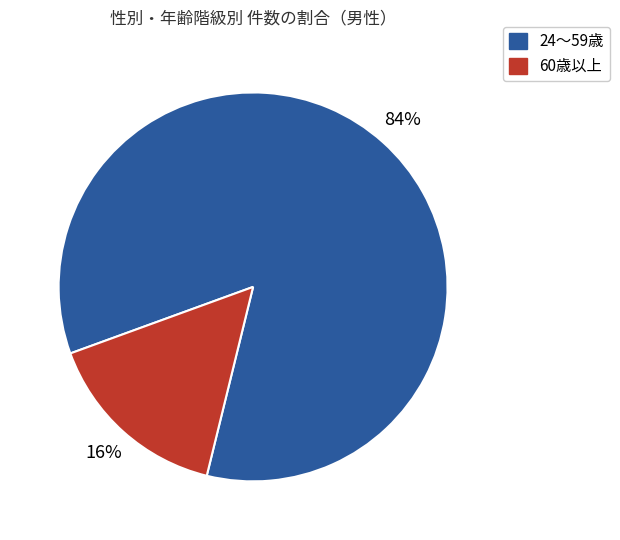

To the nearest percent, what is the average slice percentage?

50%